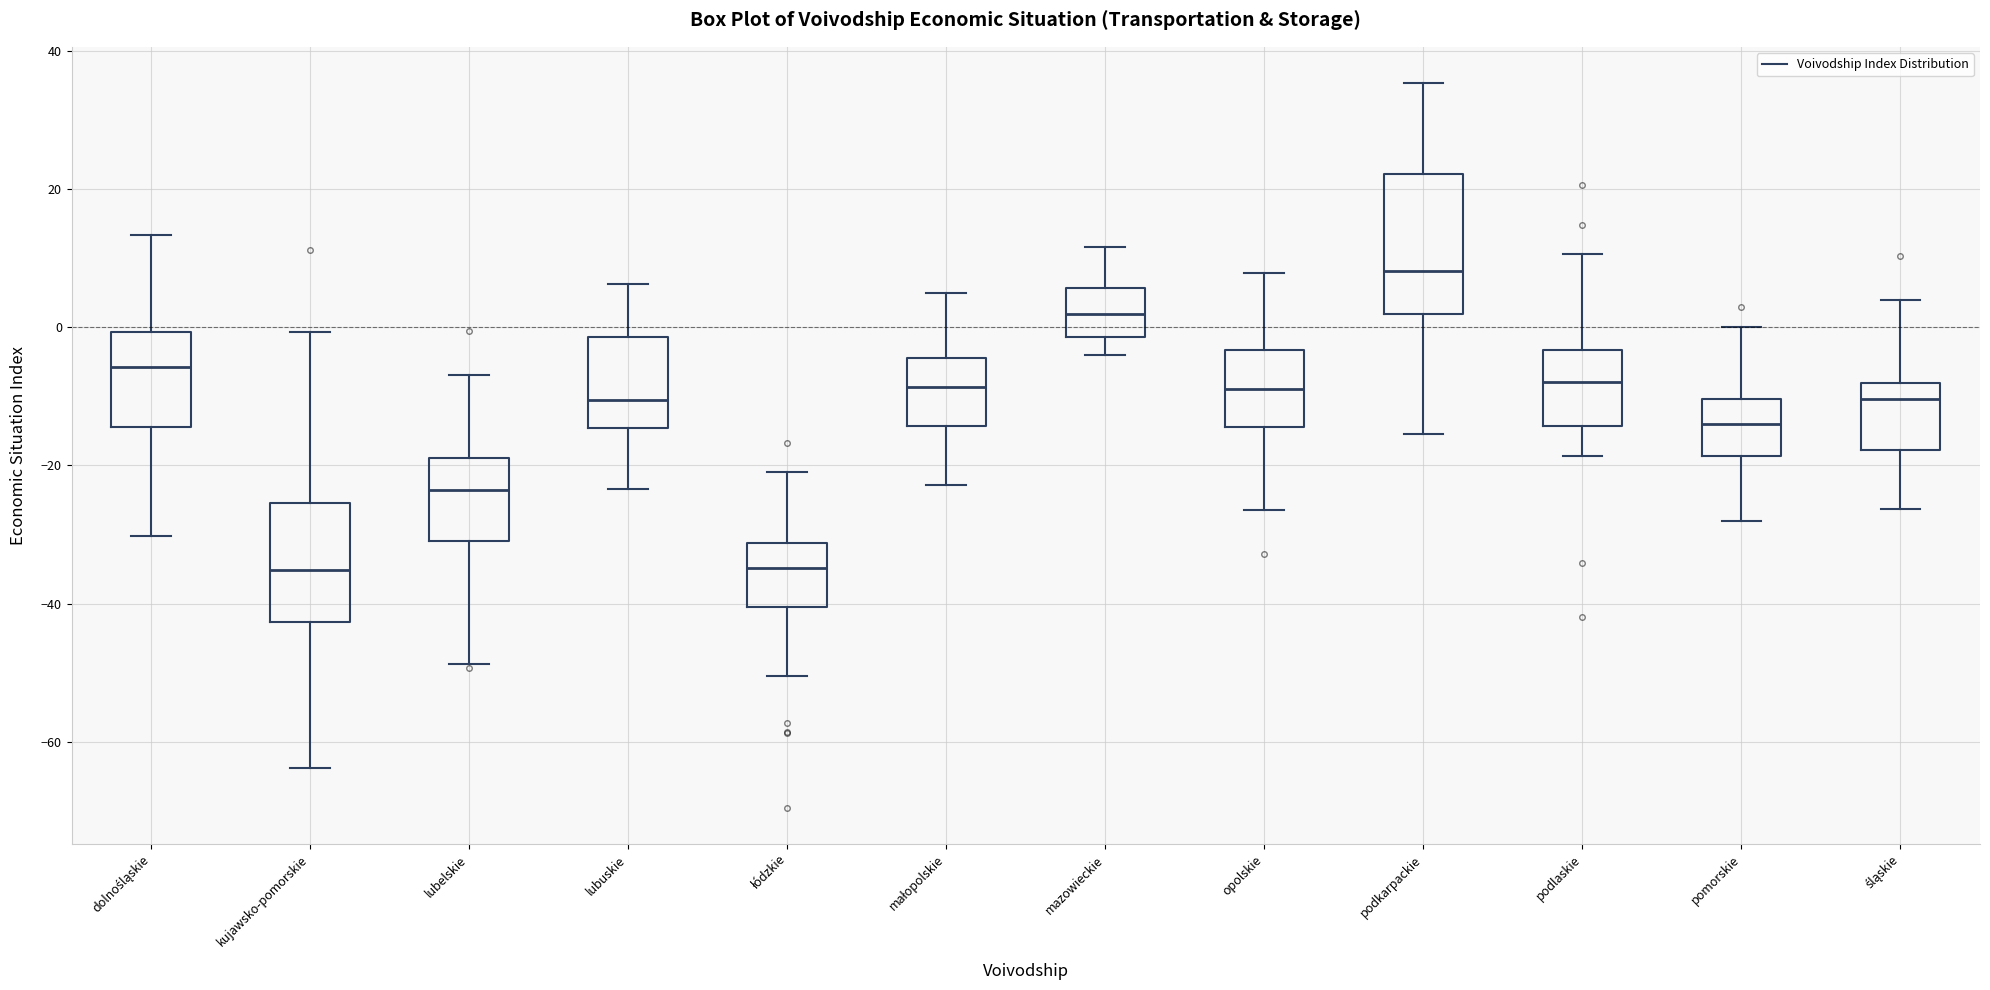

Reading left to right, transcribe this box plot: for each box, give where its median line is, the range the box spans, and where its two whiskers end, as read against the y-axis. The values are not printed on the chart, so give them approximately, as read against the axis.

dolnośląskie: median -6, box -14 to 0, whiskers -30 to 14
kujawsko-pomorskie: median -36, box -42 to -26, whiskers -64 to 0
lubelskie: median -24, box -30 to -18, whiskers -48 to -6
lubuskie: median -10, box -14 to -2, whiskers -24 to 6
łódzkie: median -34, box -40 to -32, whiskers -50 to -20
małopolskie: median -8, box -14 to -4, whiskers -22 to 6
mazowieckie: median 2, box -2 to 6, whiskers -4 to 12
opolskie: median -8, box -14 to -4, whiskers -26 to 8
podkarpackie: median 8, box 2 to 22, whiskers -16 to 36
podlaskie: median -8, box -14 to -4, whiskers -18 to 10
pomorskie: median -14, box -18 to -10, whiskers -28 to 0
śląskie: median -10, box -18 to -8, whiskers -26 to 4